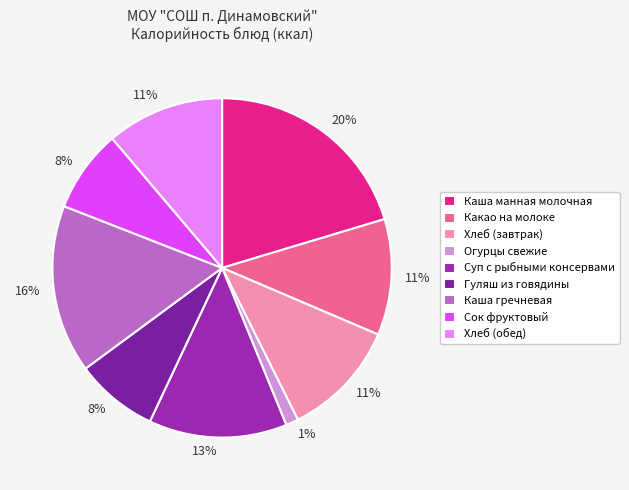

What is the change in value from Каша манная молочная to Гуляш из говядины?

-145.8